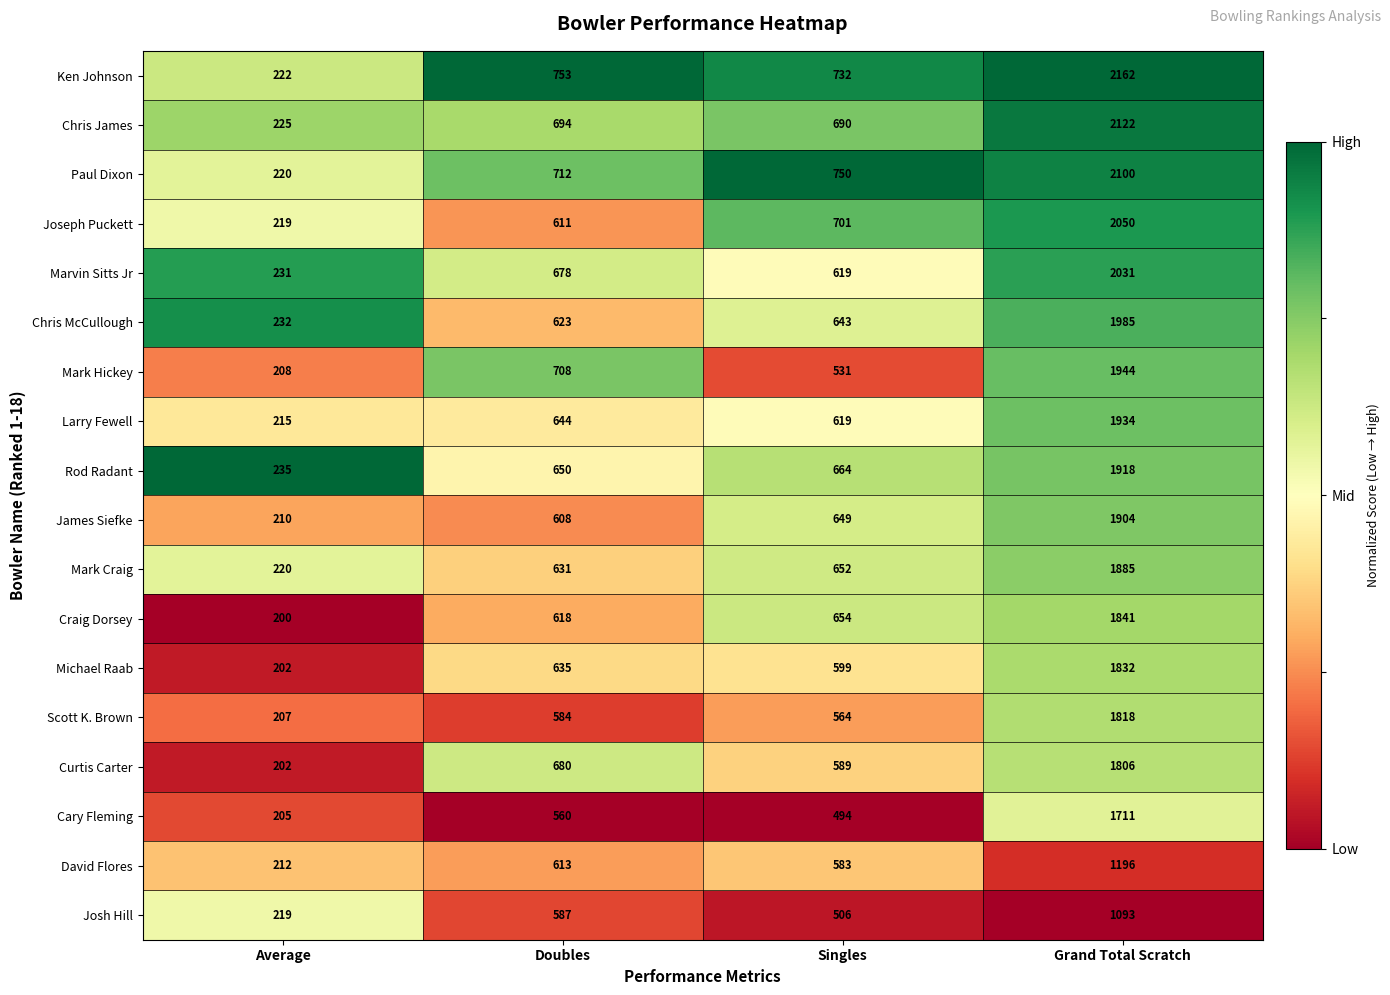

Which series has the largest range (max minus min)?

Ken Johnson